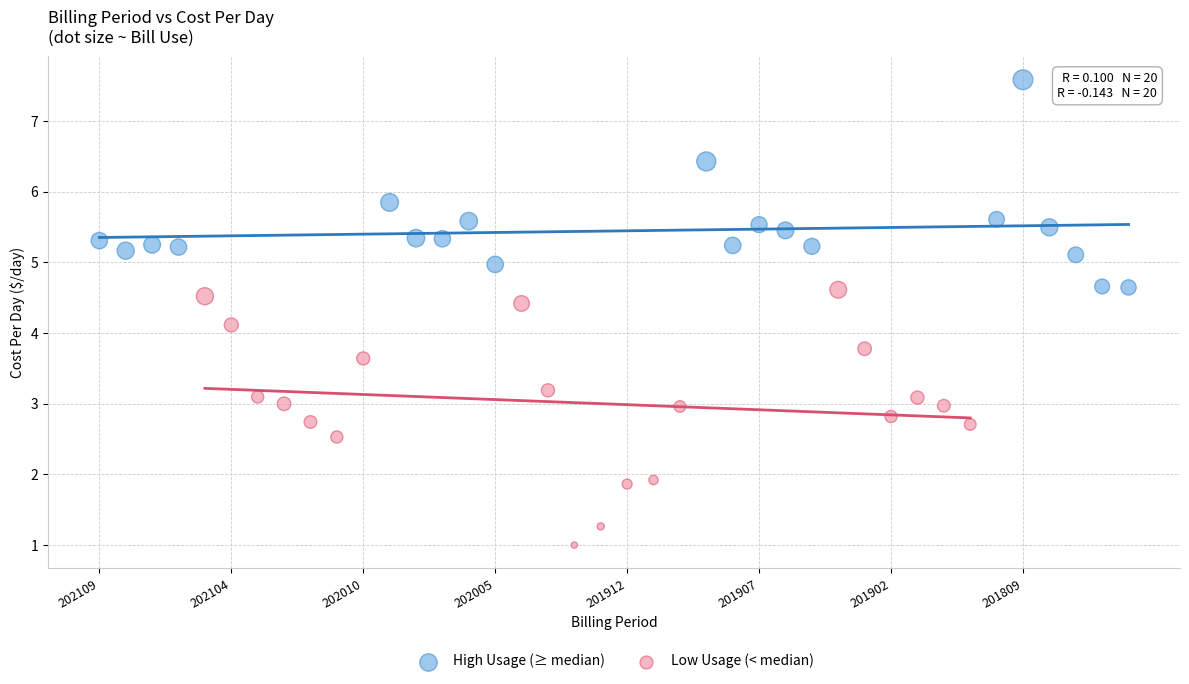

Which series has the widest spread of Y values?

Low Usage (< median)